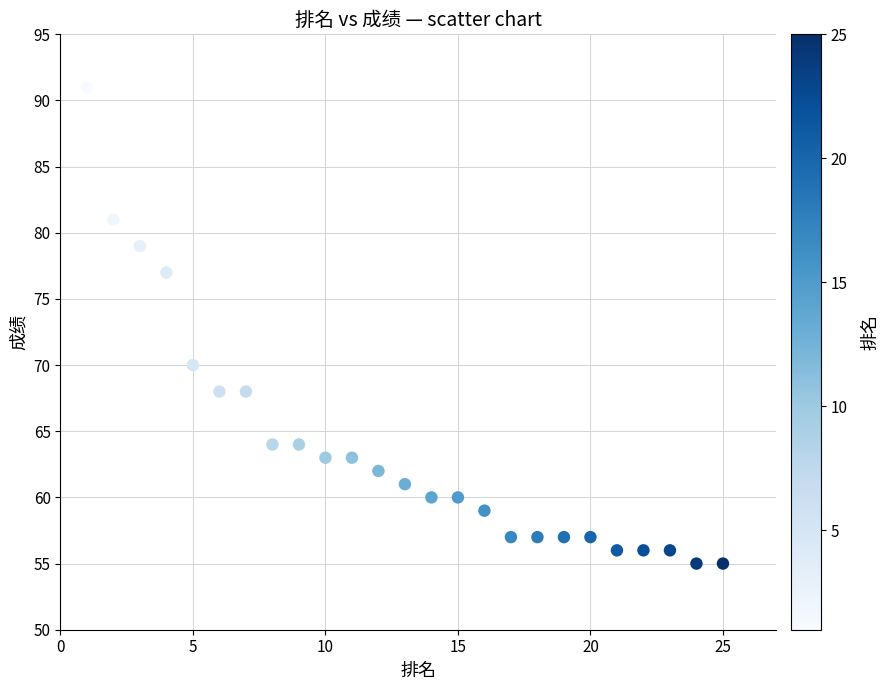

What is the range of X values (max minus min)?

24